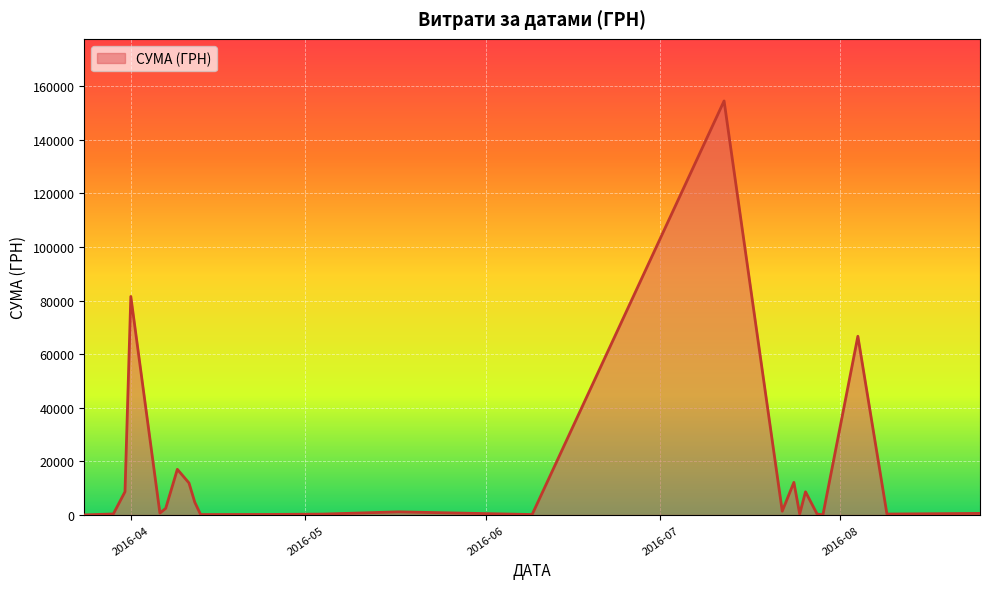

What is the difference between the maximum and minimum values?

154406.2